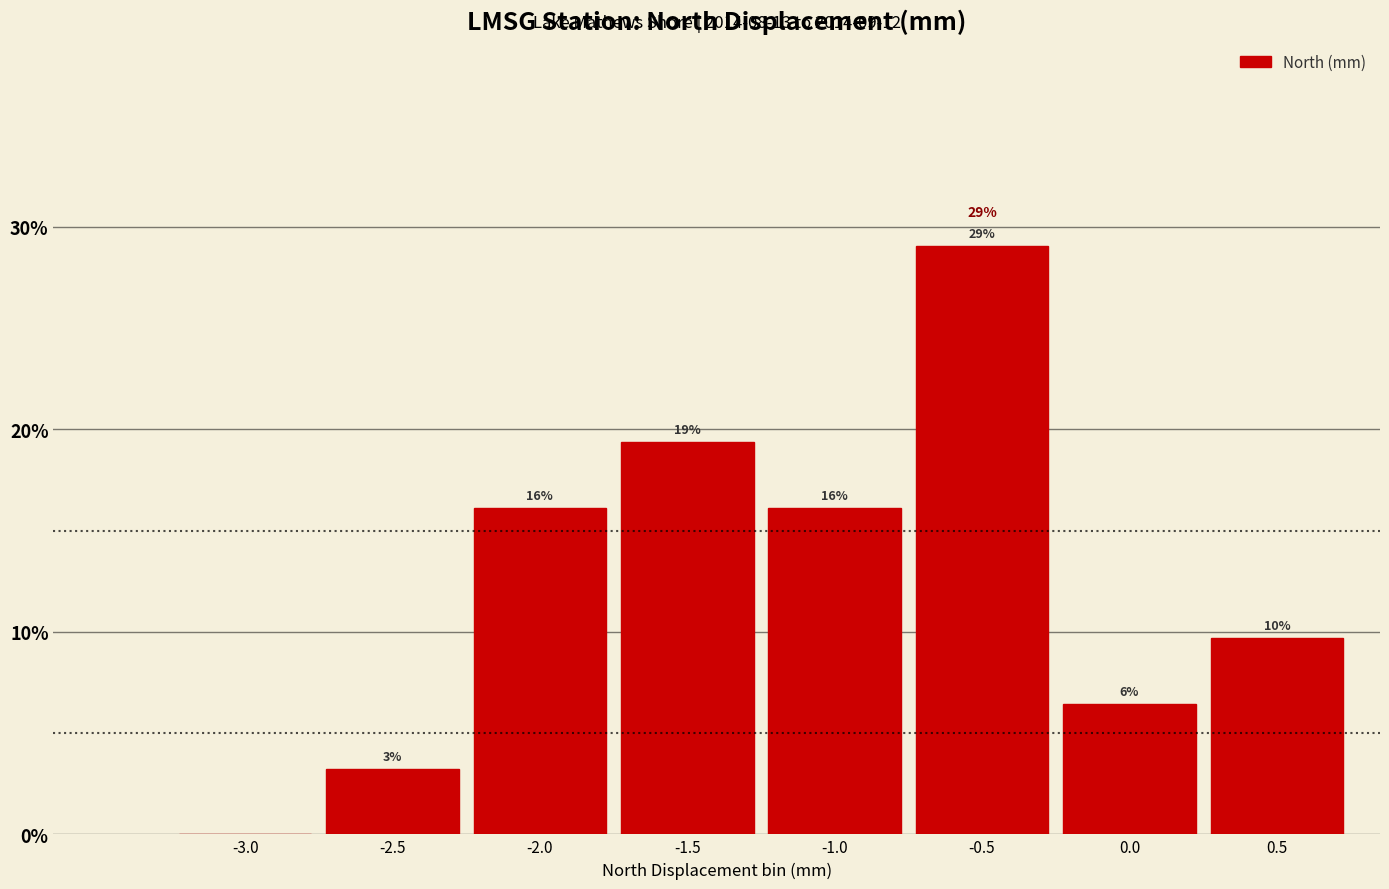

Rank the categories by value from highest to lowest.

-0.5, -1.5, -2.0, -1.0, 0.5, 0.0, -2.5, -3.0